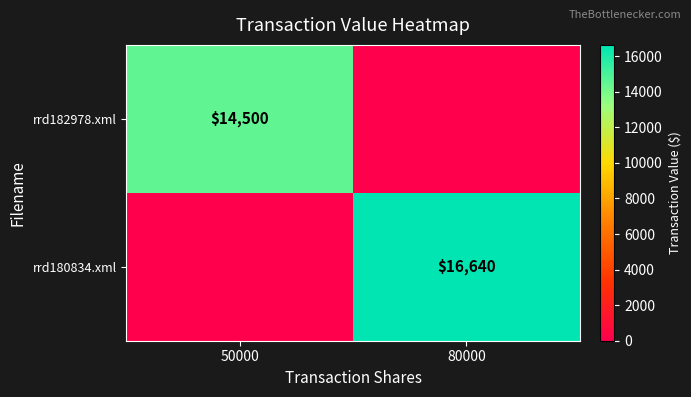

True or false: rrd182978.xml has a value of 3743 at 50000.

False